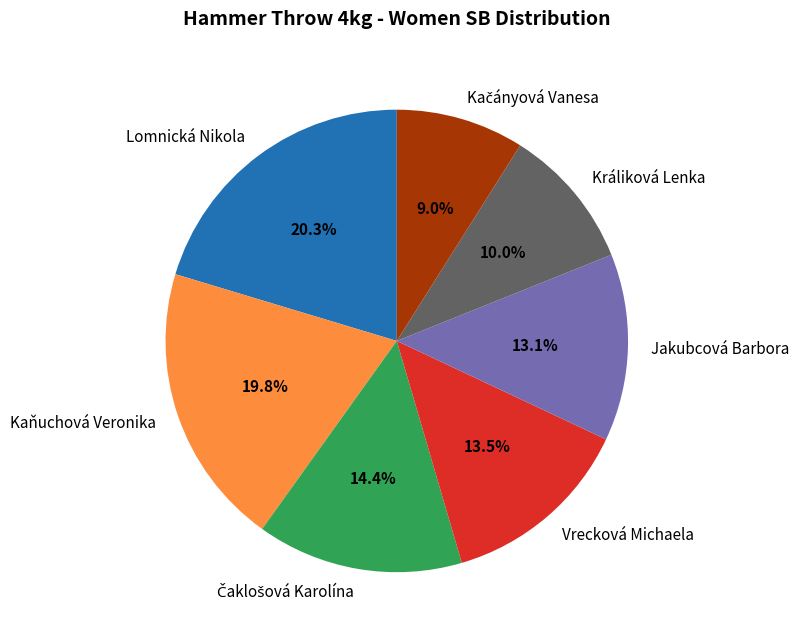

How much of the chart is everything except Kaňuchová Veronika?

80.2%